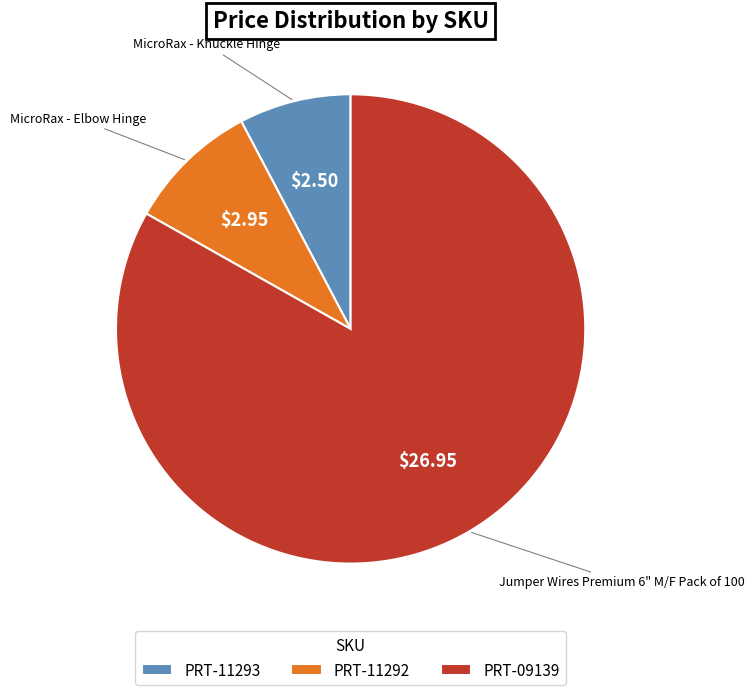

What is the smallest slice in the pie chart?

PRT-11293